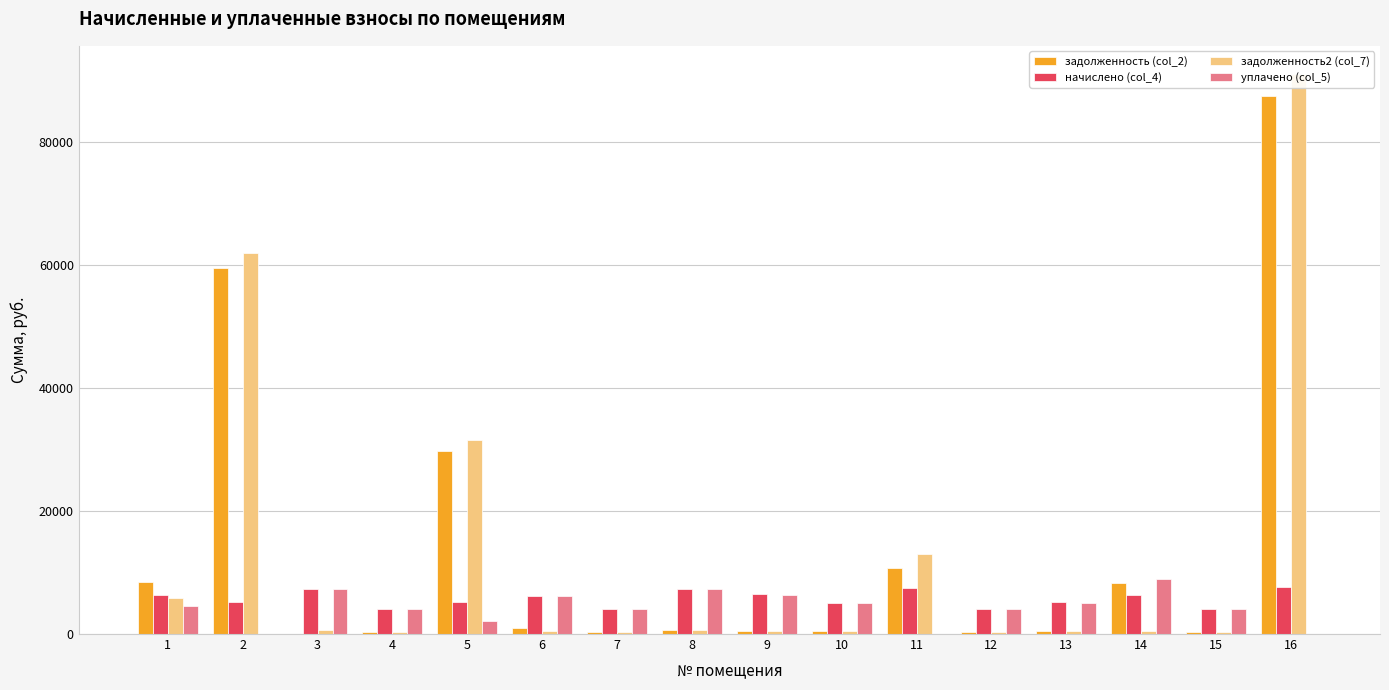

Which series has the largest total across all categories?

задолженность (col_2)